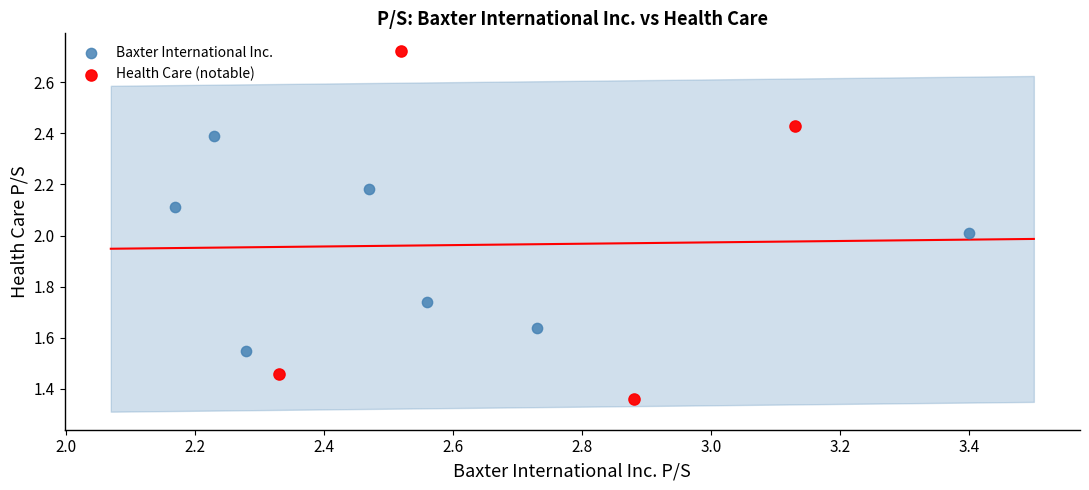

Which series contains the lowest Y value?

Health Care (notable)